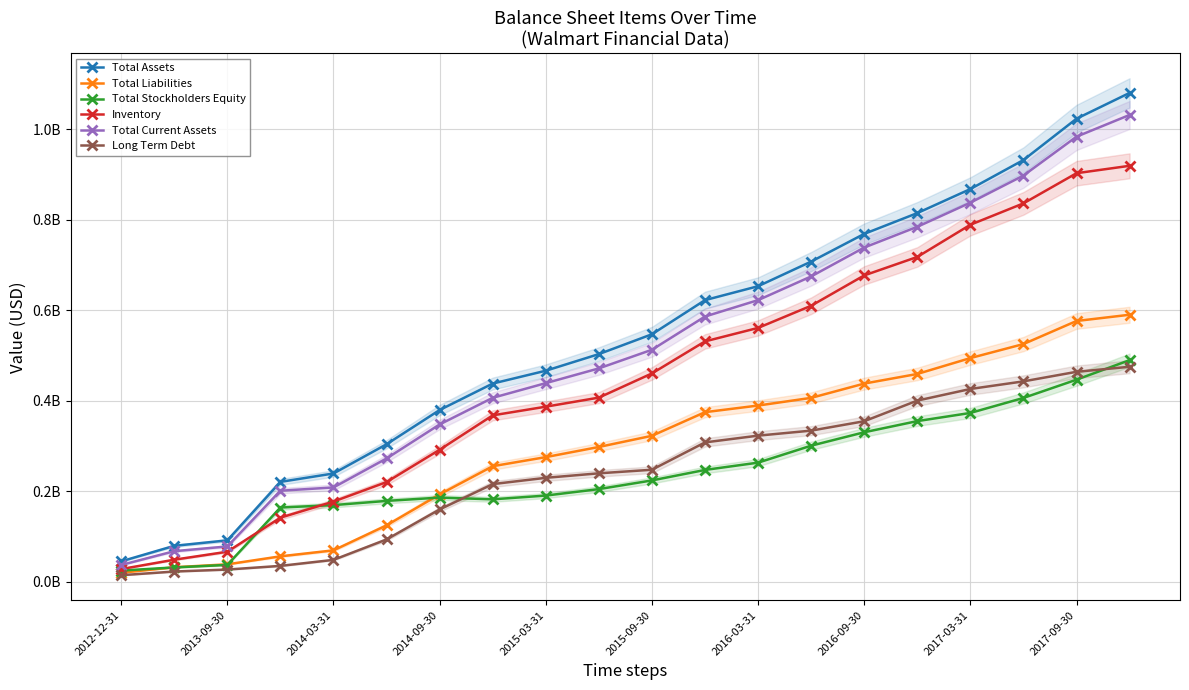

Reading left to right, what are all the values shown in this chart?

Total Assets: 45556151	79803932	91893421	221009584	239568000	304105000	379704000	438127000	466459000	503149000	546966000	622333000	653057000	707448000	768612000	814514000	867626000	931680000	1022932000	1079892000
Total Liabilities: 20345174	32526184	38976740	56635633	69833000	125078000	193384000	255628000	275685000	298087000	322743000	374944000	389568000	406516000	438057000	459313000	494386000	525319000	576278000	590046000
Total Stockholders Equity: 25210977	32114770	37702488	164373951	169735000	179027000	186320000	182499000	190774000	205062000	224223000	247389000	263489000	300932000	330555000	355201000	373240000	406361000	446654000	489846000
Inventory: 28489191	49191303	66800545	141982744	177538000	220637000	291988000	367908000	387059000	407072000	460475000	531228000	561010000	609925000	676917000	717681000	788758000	835985000	902568000	918933000
Total Current Assets: 37508484	68000155	78466908	201481564	208737000	272713000	347862000	406643000	439050000	471592000	512762000	586121000	622353000	674664000	738473000	784254000	837556000	897422000	983252000	1031210000
Long Term Debt: 14968762	23065308	27443882	35535260	48820000	93926000	160188000	216099000	229983000	239931000	247809000	308192000	323102000	334174000	354932000	400483000	426155000	442946000	464058000	475195000